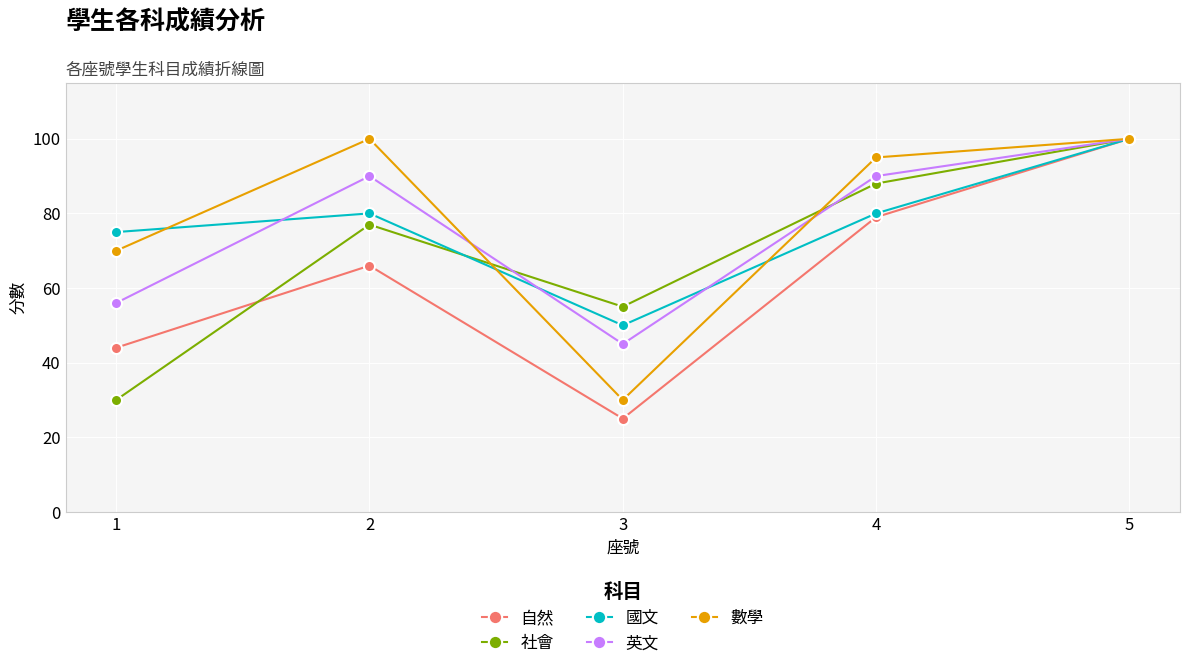

Between which two adjacent categories do 社會 and 英文 first intersect?

2 and 3